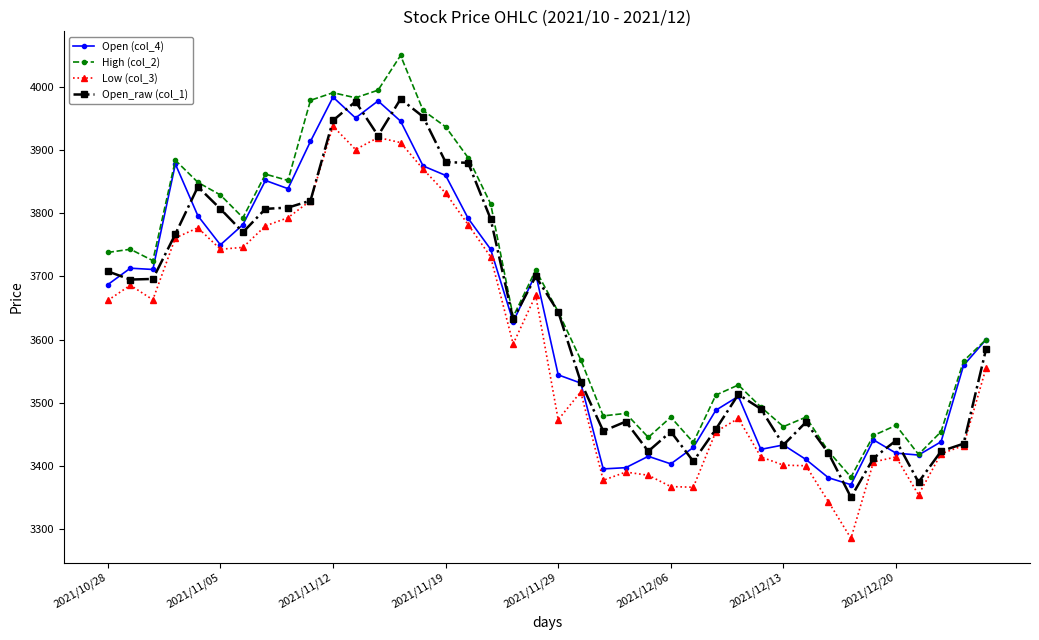

What is the lowest value of the High (col_2) series?

3382